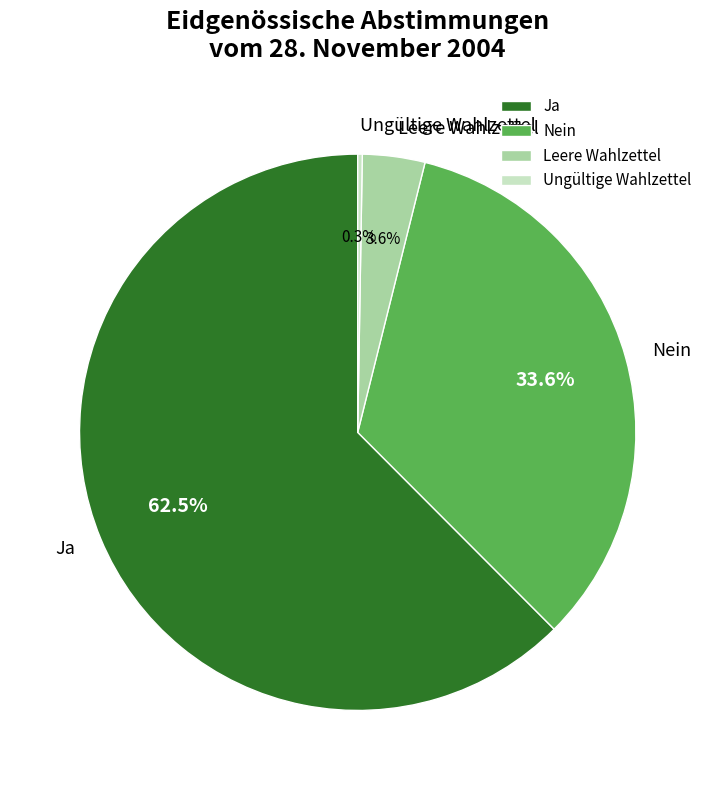

Which category accounts for the majority?

Ja